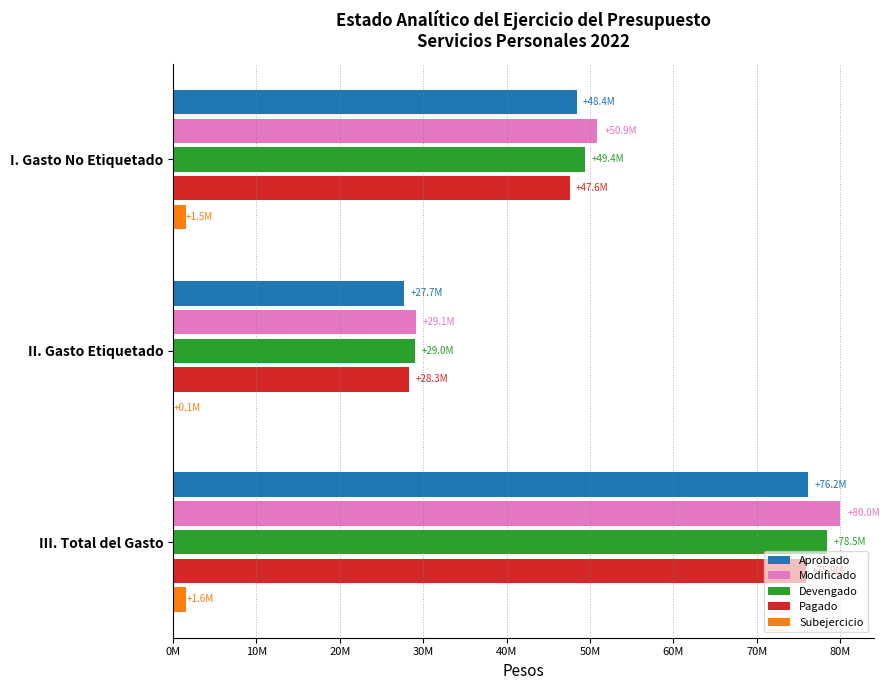

What are all the series names shown in the legend?

Aprobado, Modificado, Devengado, Pagado, Subejercicio